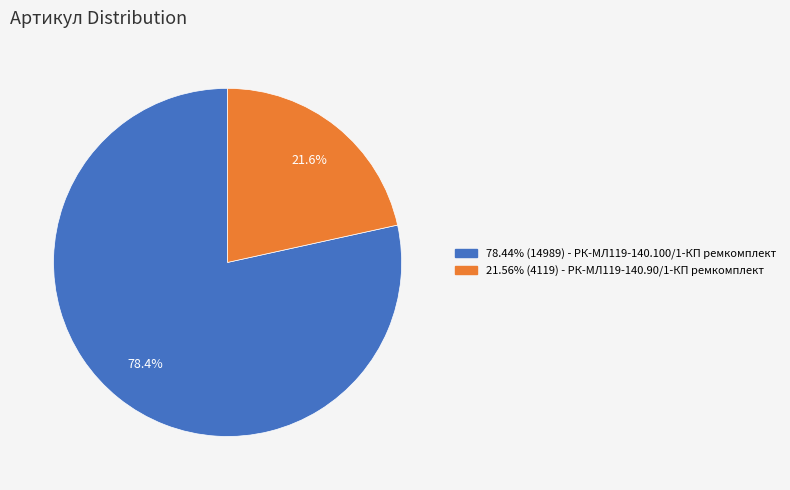

Is there any slice that represents more than half of the pie?

Yes